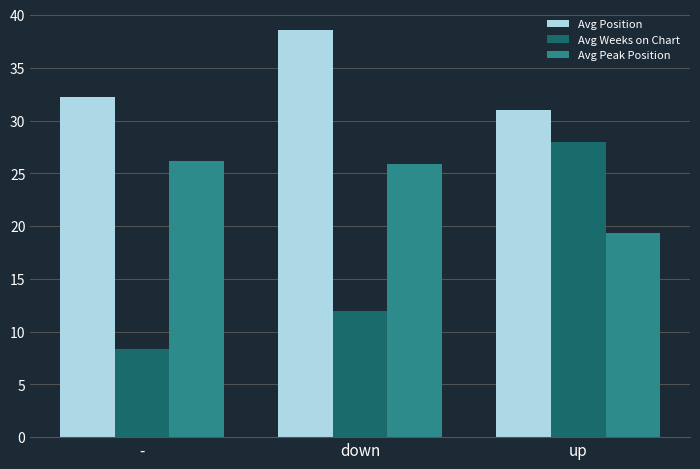

What are all the series names shown in the legend?

Avg Position, Avg Weeks on Chart, Avg Peak Position